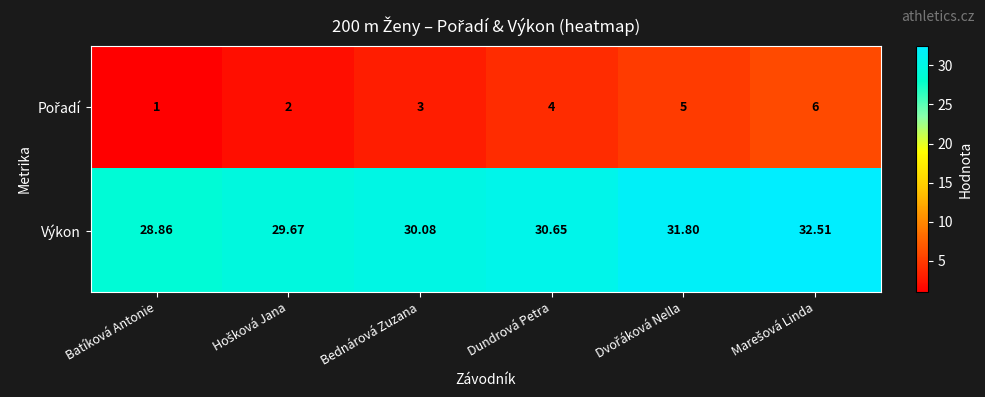

At which label does Výkon reach its minimum?

Batíková Antonie